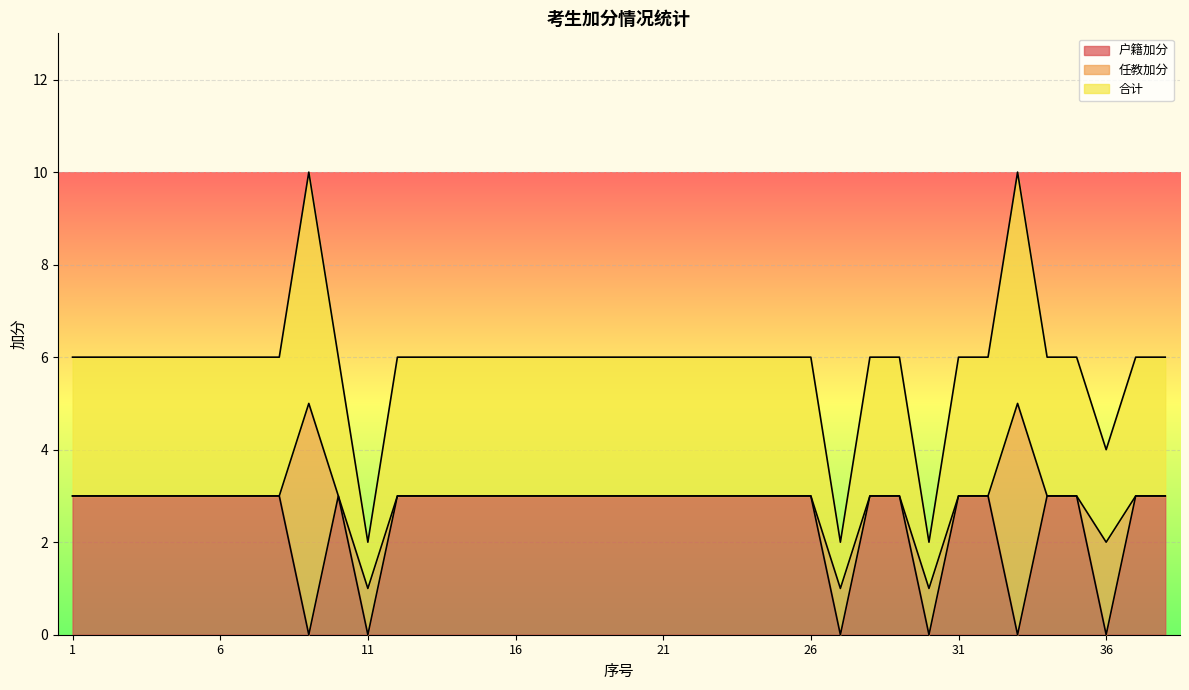

What is the minimum value for 合计?

1